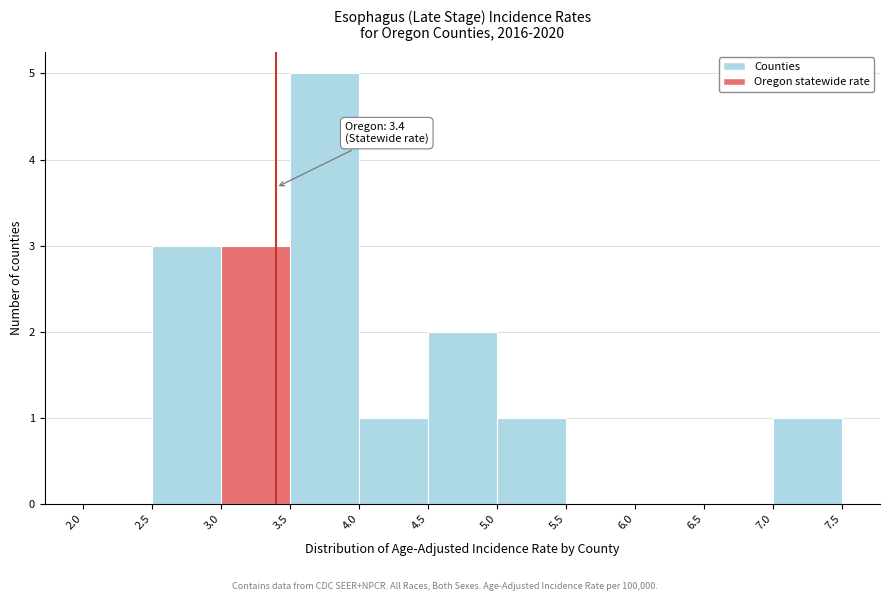

Which range on the x-axis has the tallest bar?

3.5 to 4.0